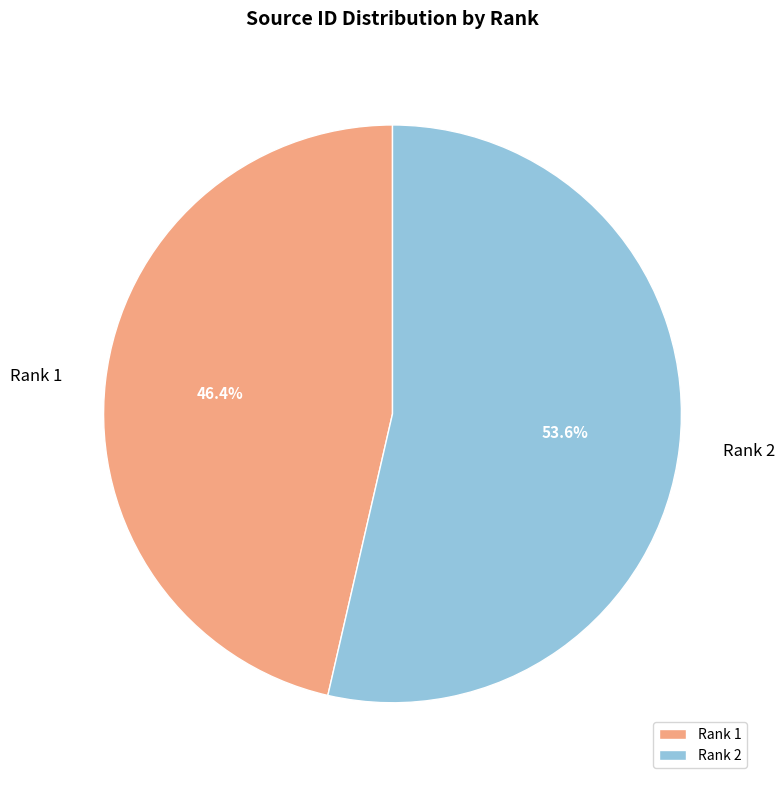

What is the ratio of the value at Rank 1 to the value at Rank 2?

0.9